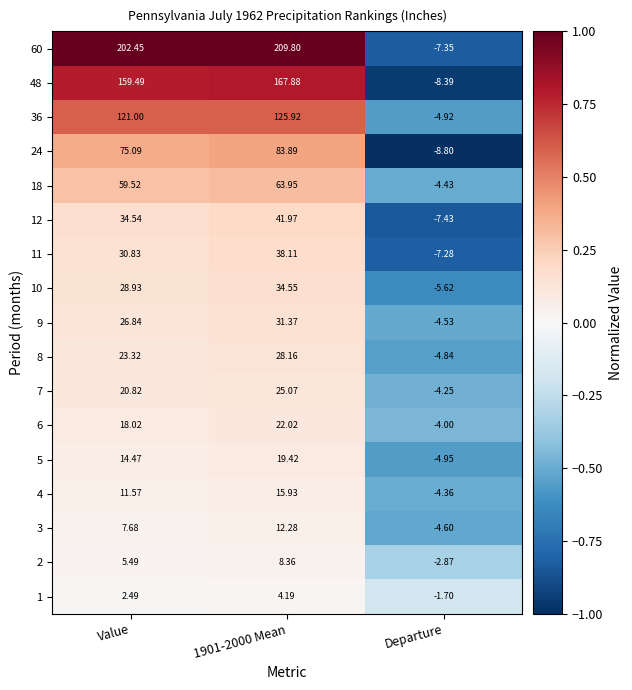

What is the maximum value shown in the chart?

209.8